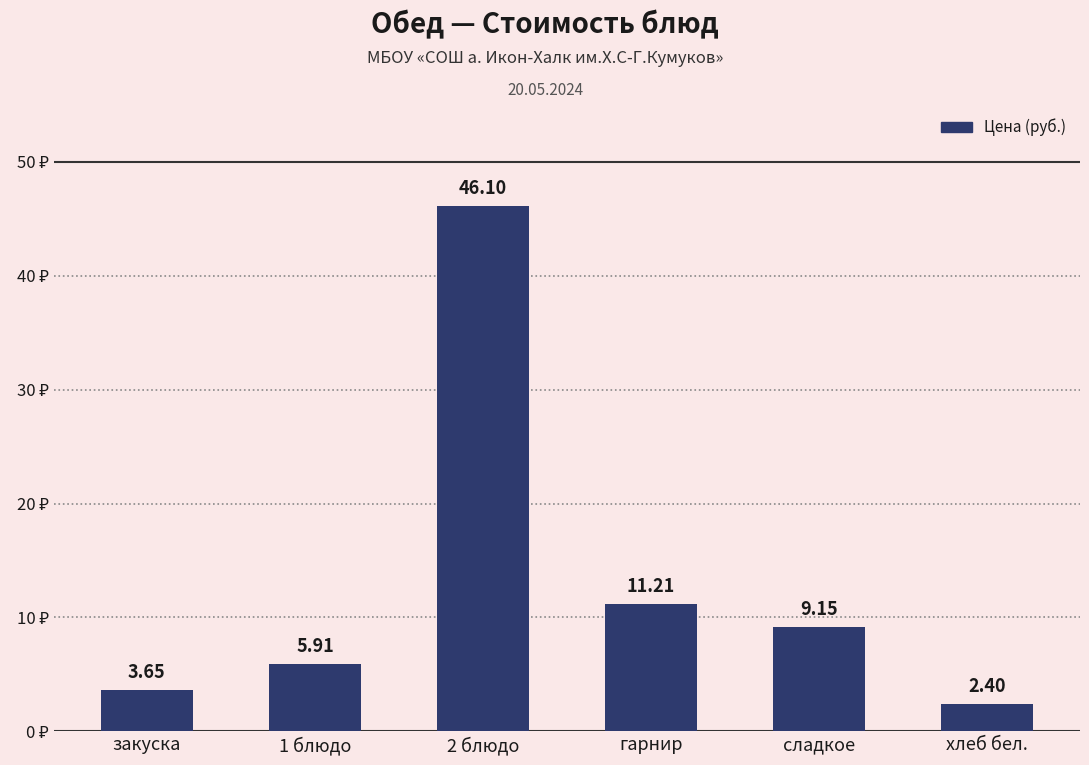

Does the chart contain any negative values?

No